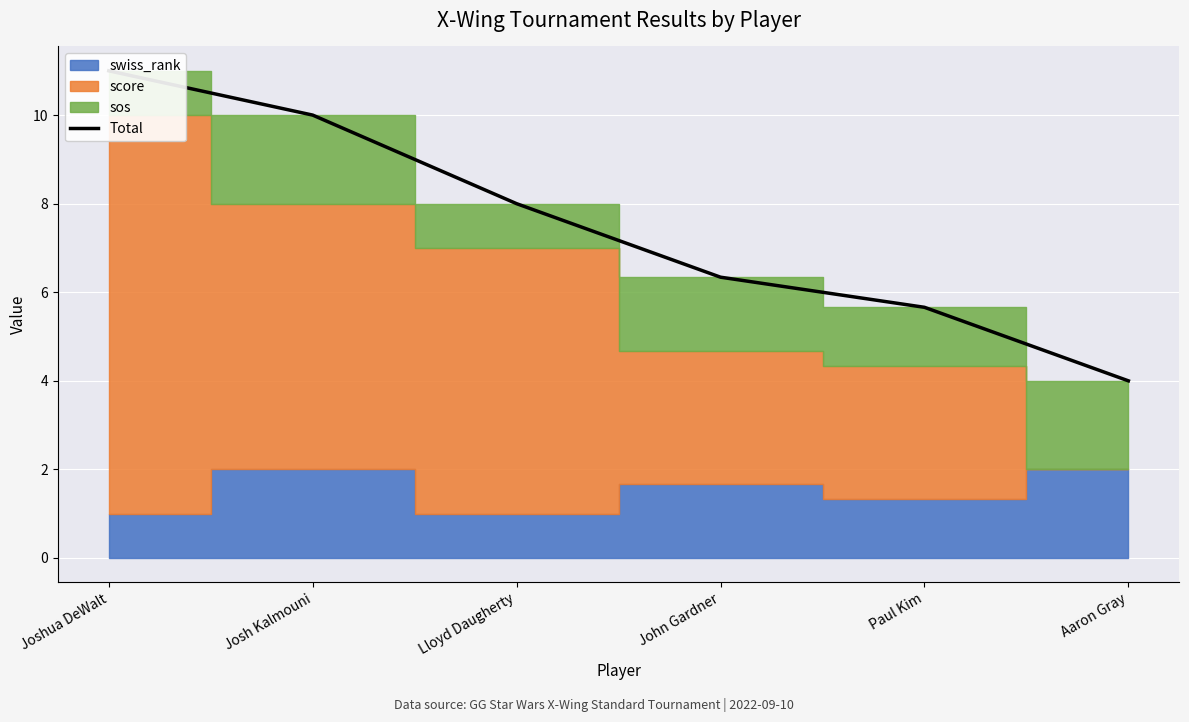

Between Aaron Gray and Lloyd Daugherty, which is larger?

Lloyd Daugherty